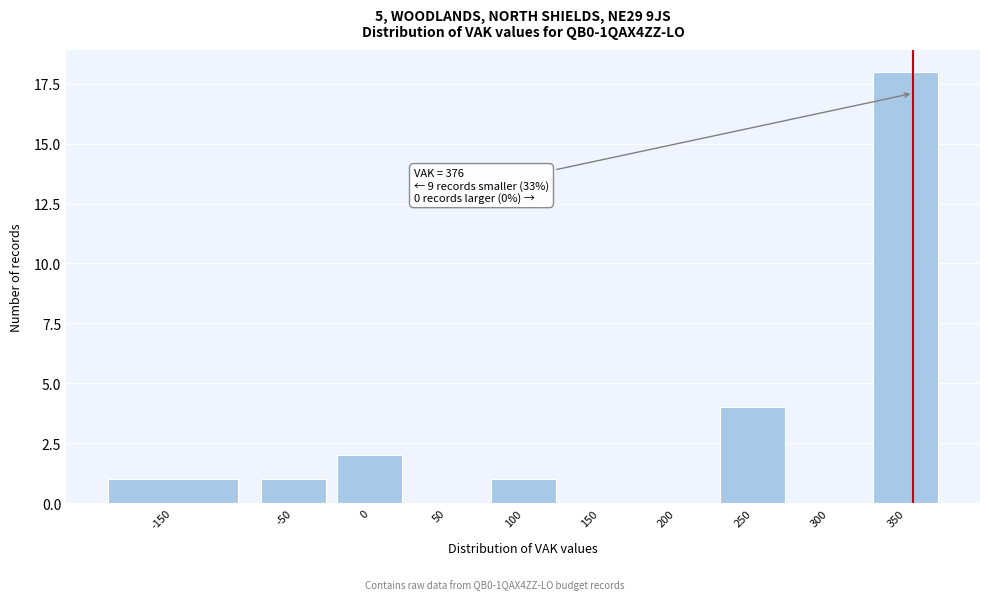

Reading right to left, what are all the values shown in this chart?

350=18	300=0	250=4	200=0	150=0	100=1	50=0	0=2	-50=1	-150=1